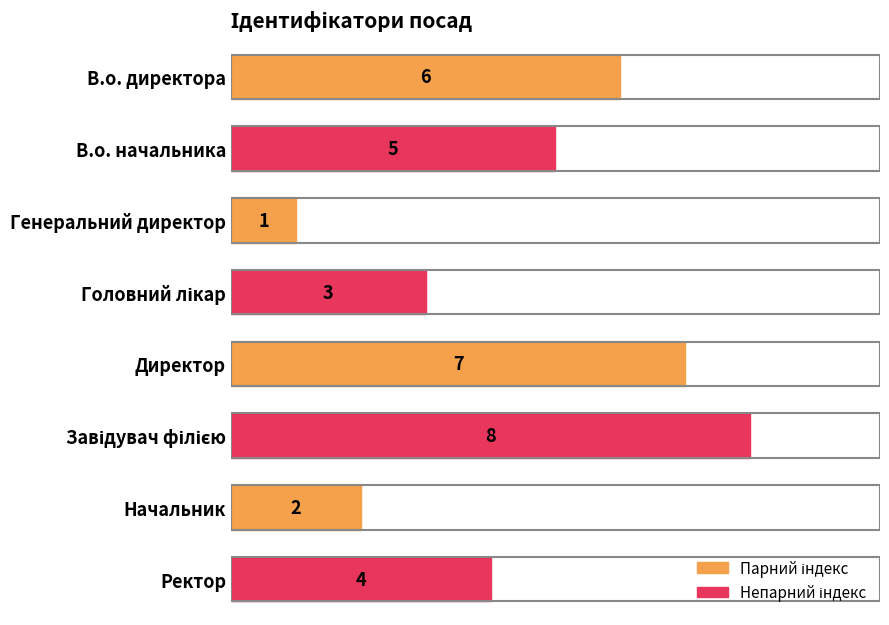

Where is the data nearest to the value 4?

Ректор